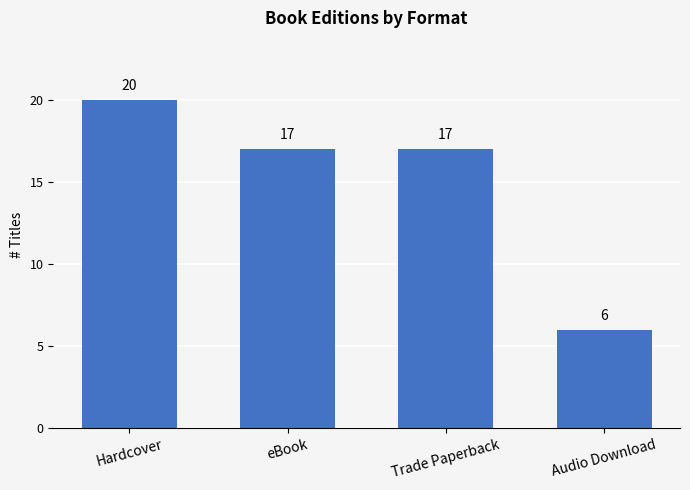

What is the label of the 2nd bar from the left?

eBook